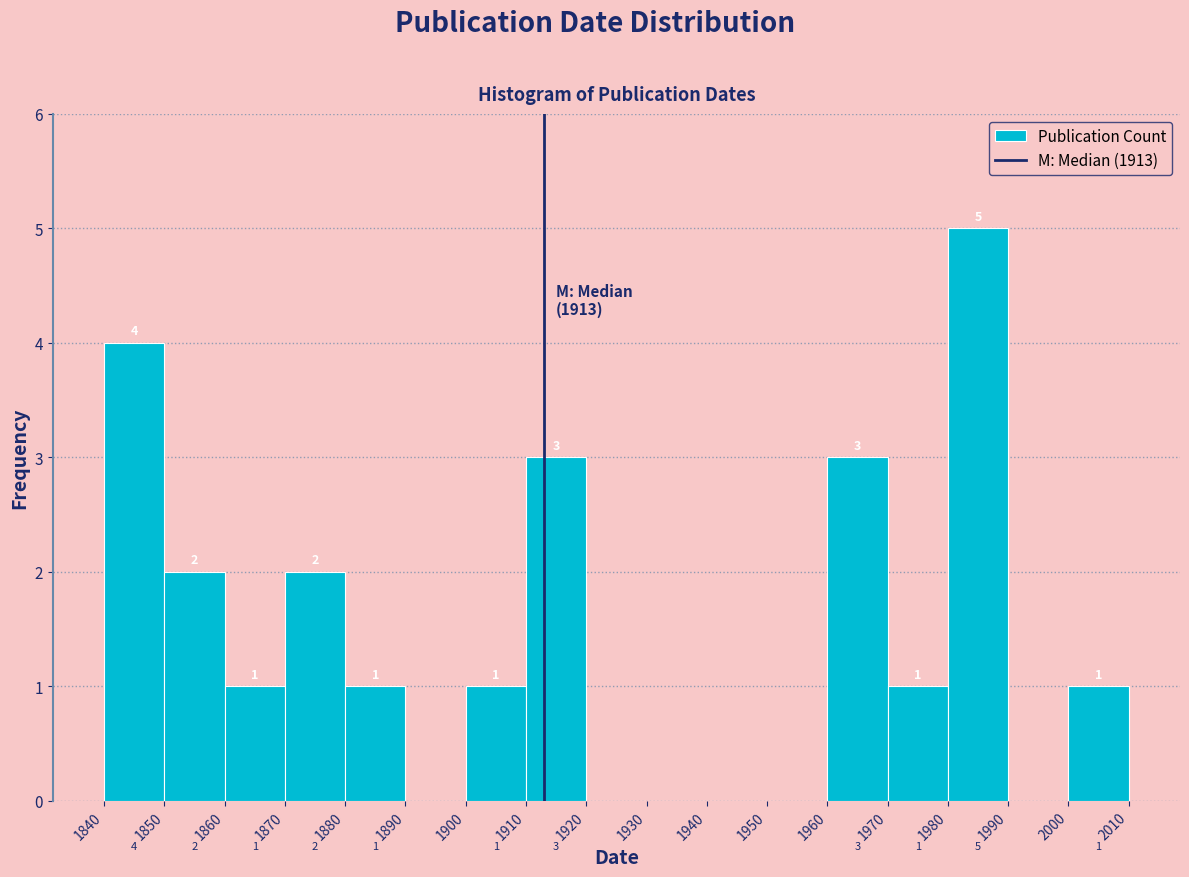

Which range on the x-axis has the tallest bar?

1980 to 1990